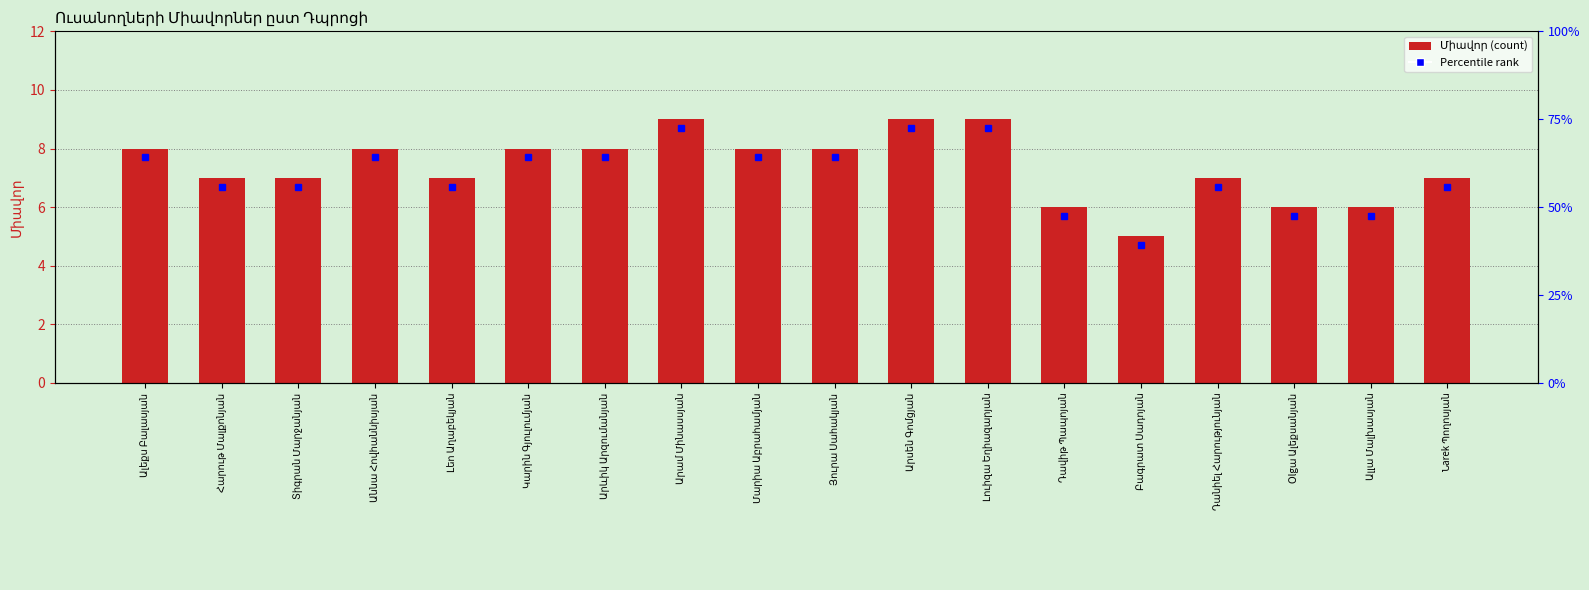

At which label is the value closest to 7?

Հարութ Մալքոնյան